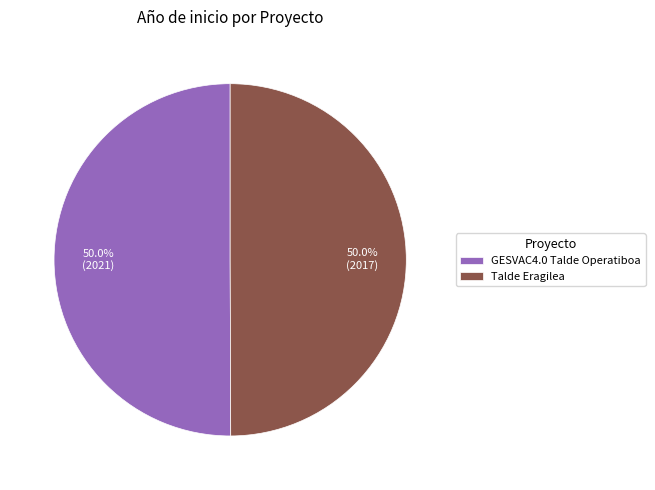

What percentage is NOT represented by Talde Eragilea?

50.0%